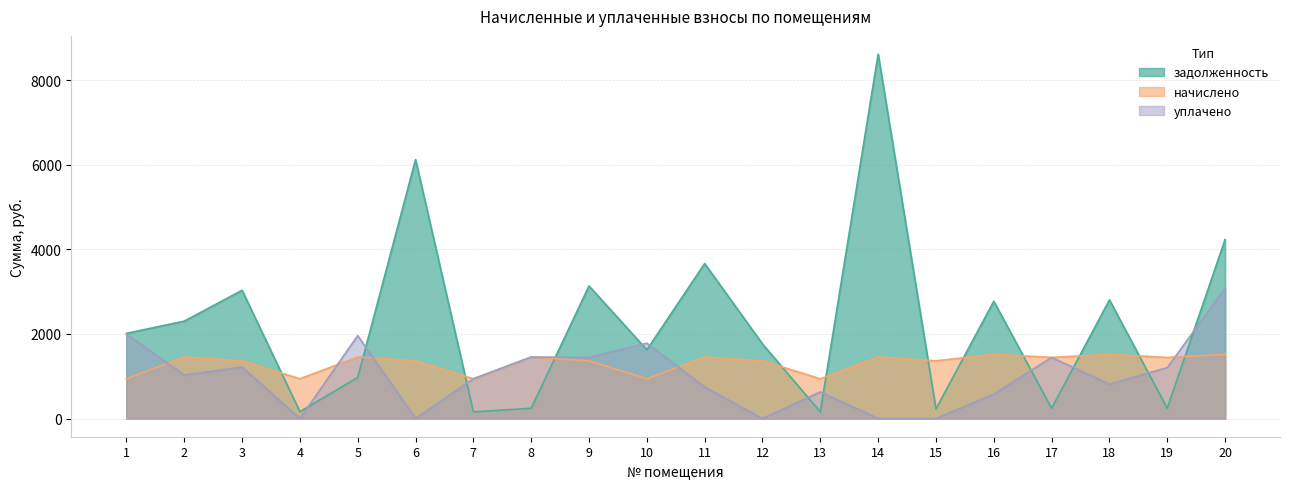

How many intersections are there between уплачено and начислено?

5